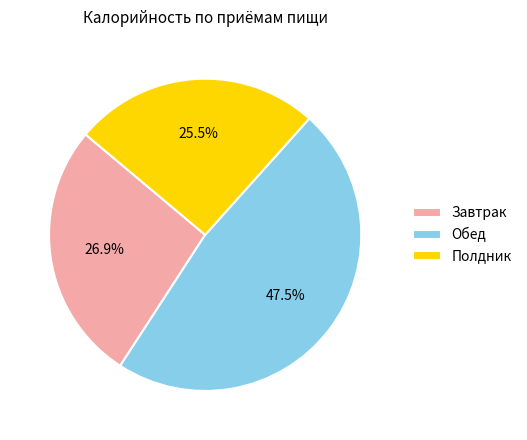

What portion of the pie excludes Полдник?

74.5%